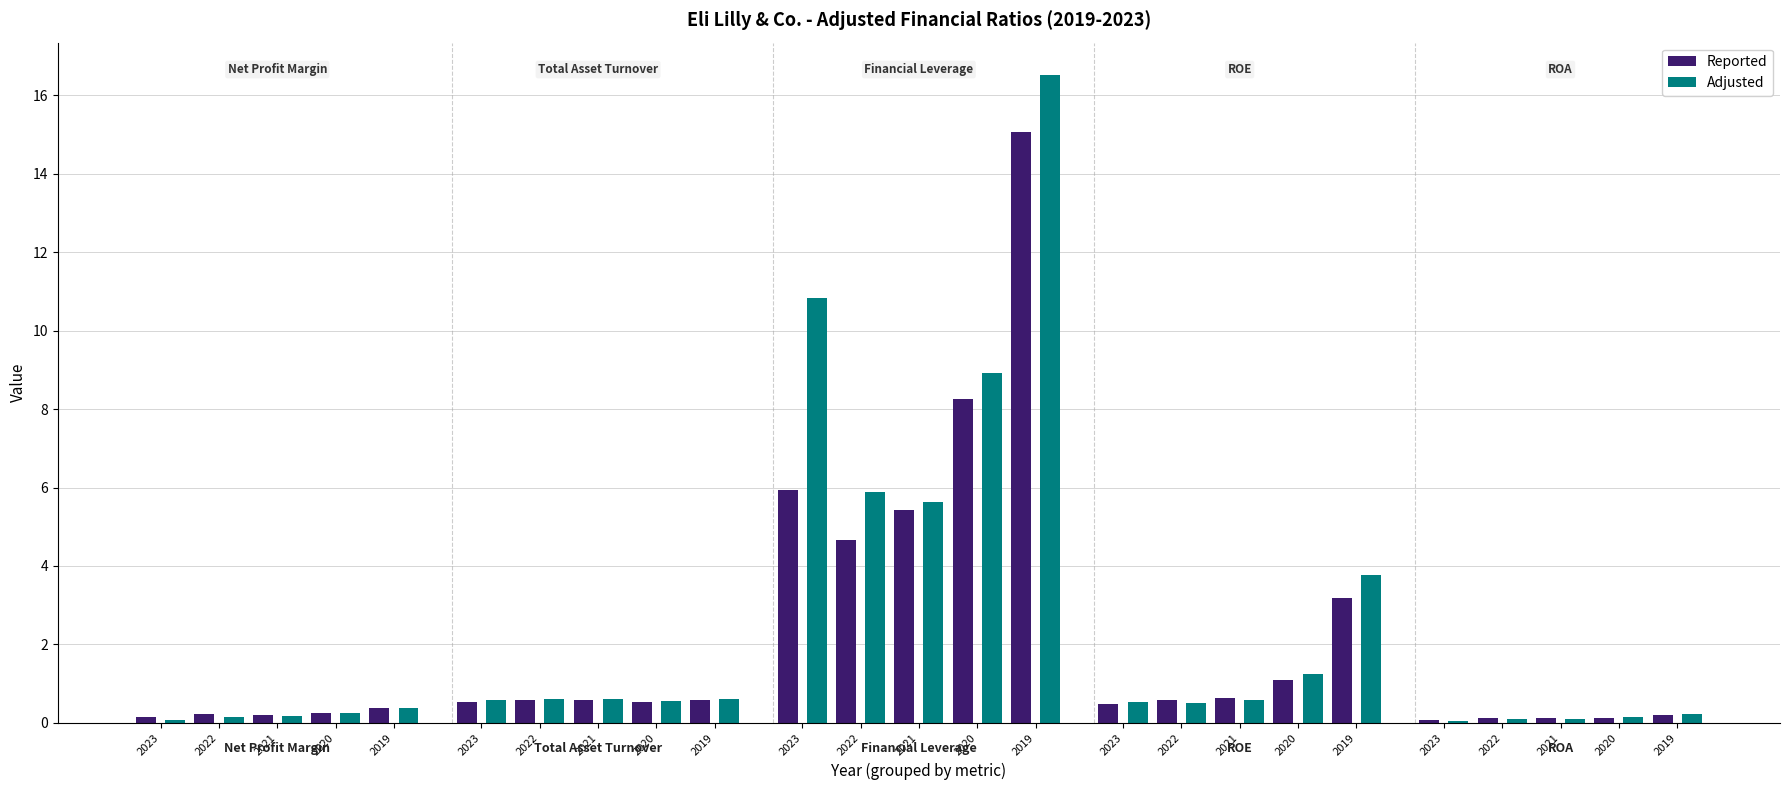

What position from the right is ROE?

2